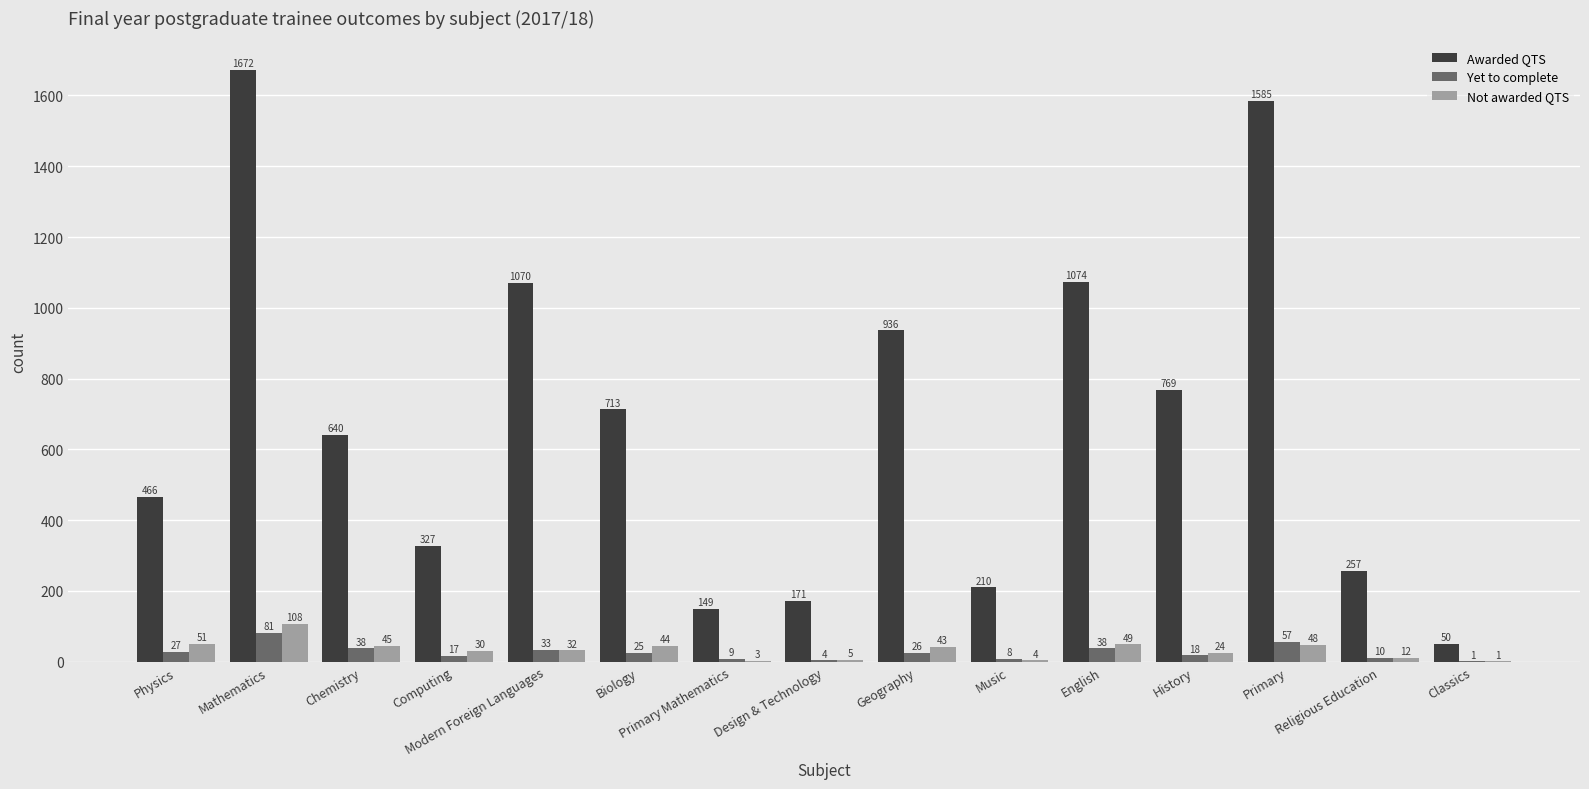

Are the bars horizontal?

No